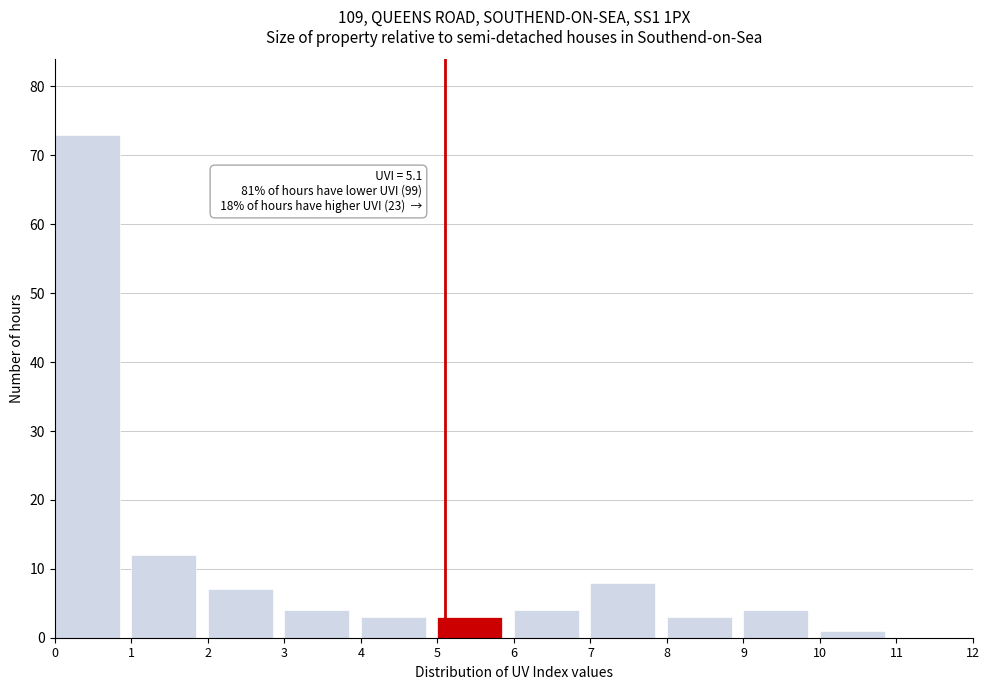

Which range on the x-axis has the tallest bar?

0 to 1